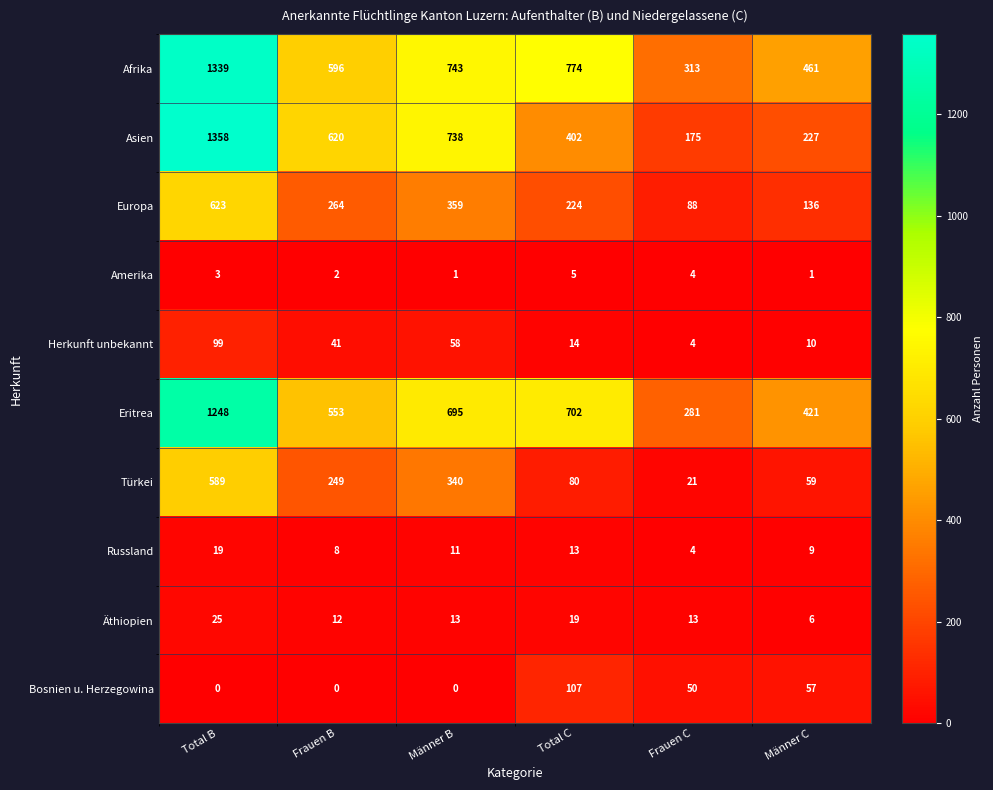

Rank the series at Männer C from highest to lowest value.

Afrika, Eritrea, Asien, Europa, Türkei, Bosnien u. Herzegowina, Herkunft unbekannt, Russland, Äthiopien, Amerika